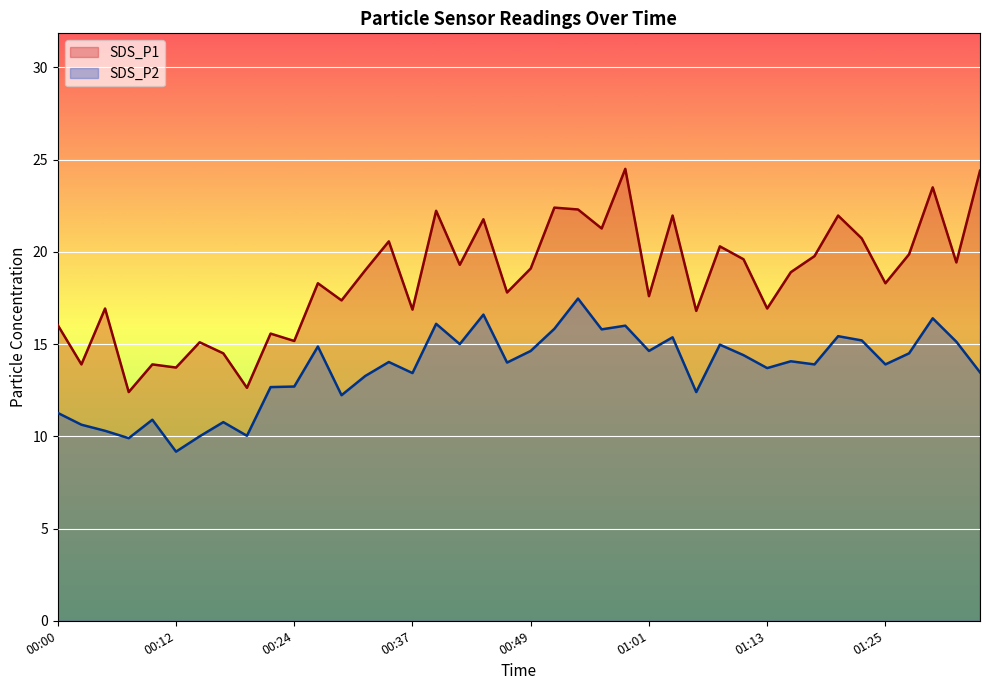

What is the difference between the highest and lowest values at 00:46?

3.8